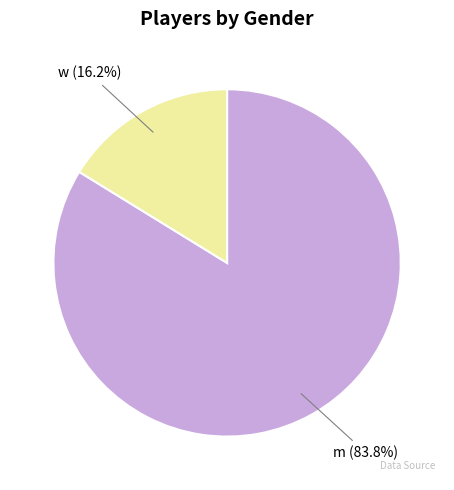

Does any single category account for the majority?

Yes